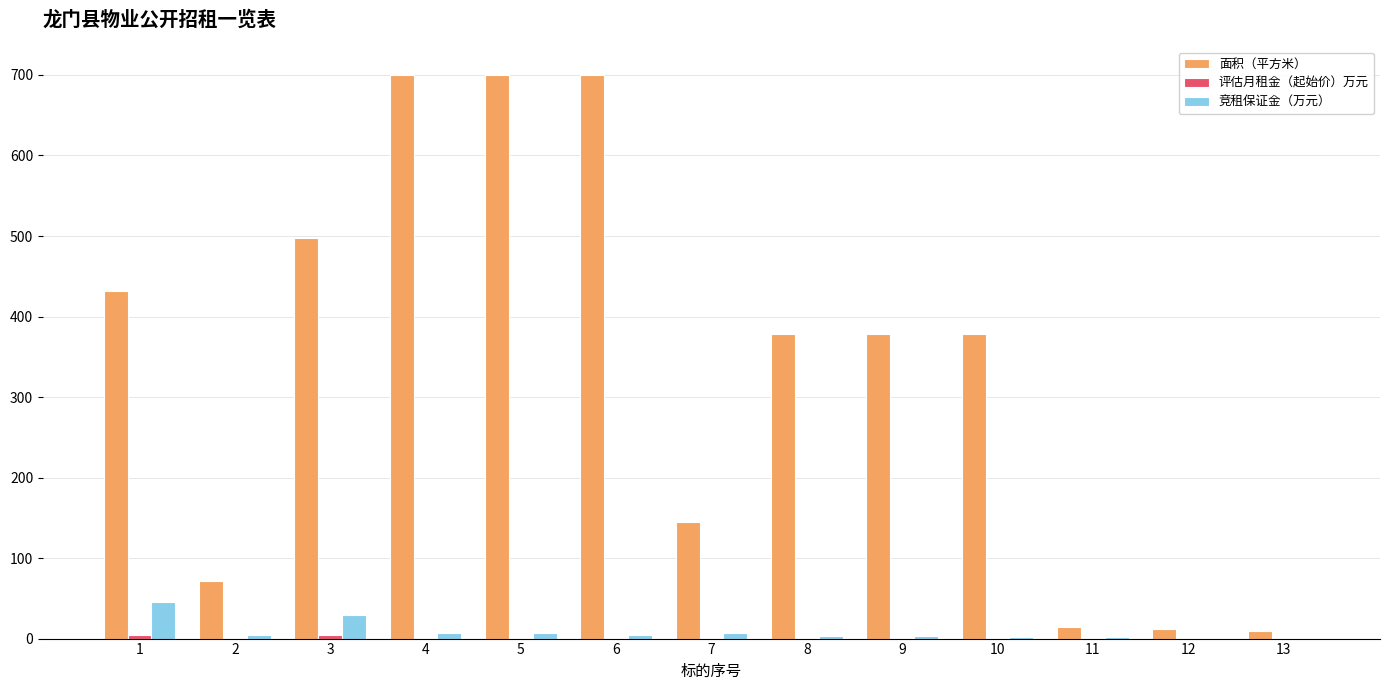

Are the bars horizontal?

No